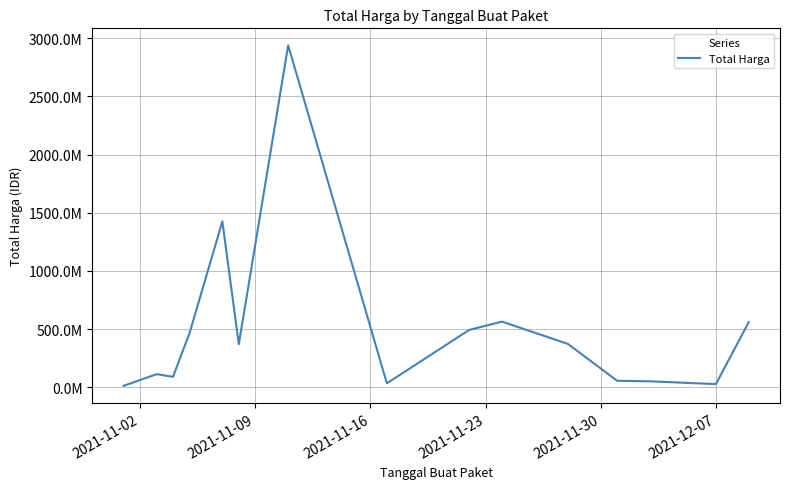

Is this an area chart (filled region under the line)?

No